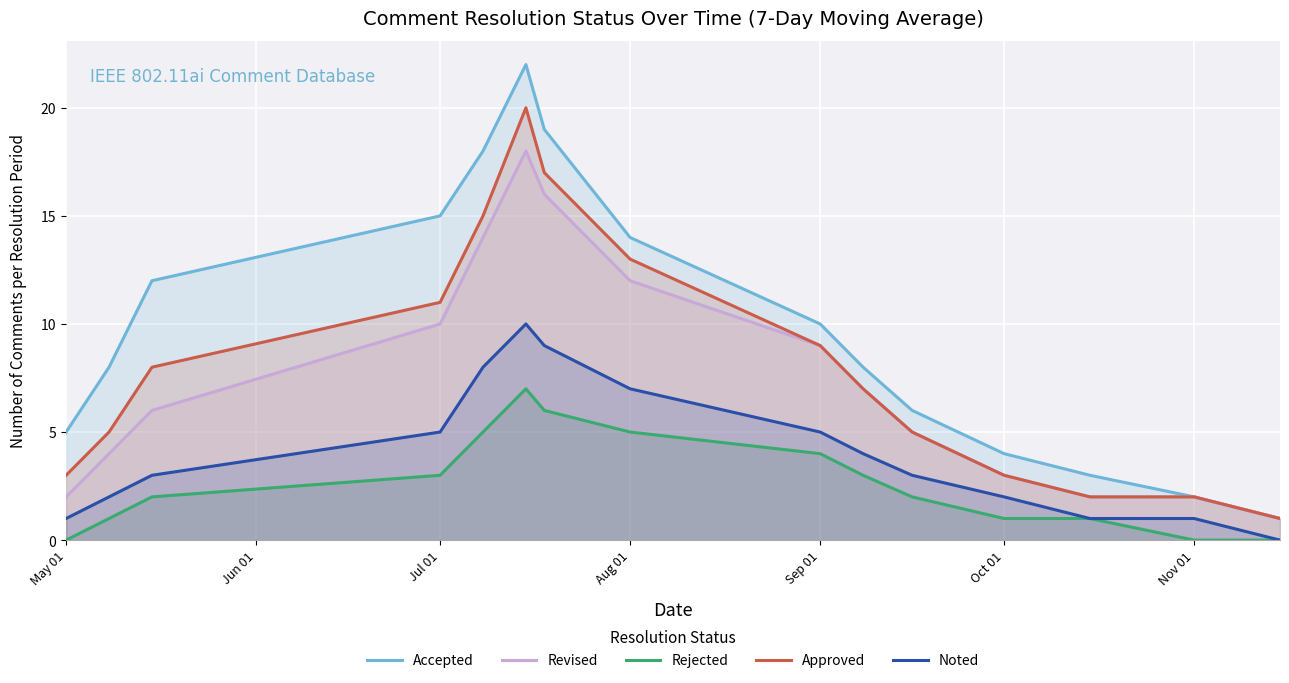

What is the difference between the Accepted values at Aug 01 and May 01?

9